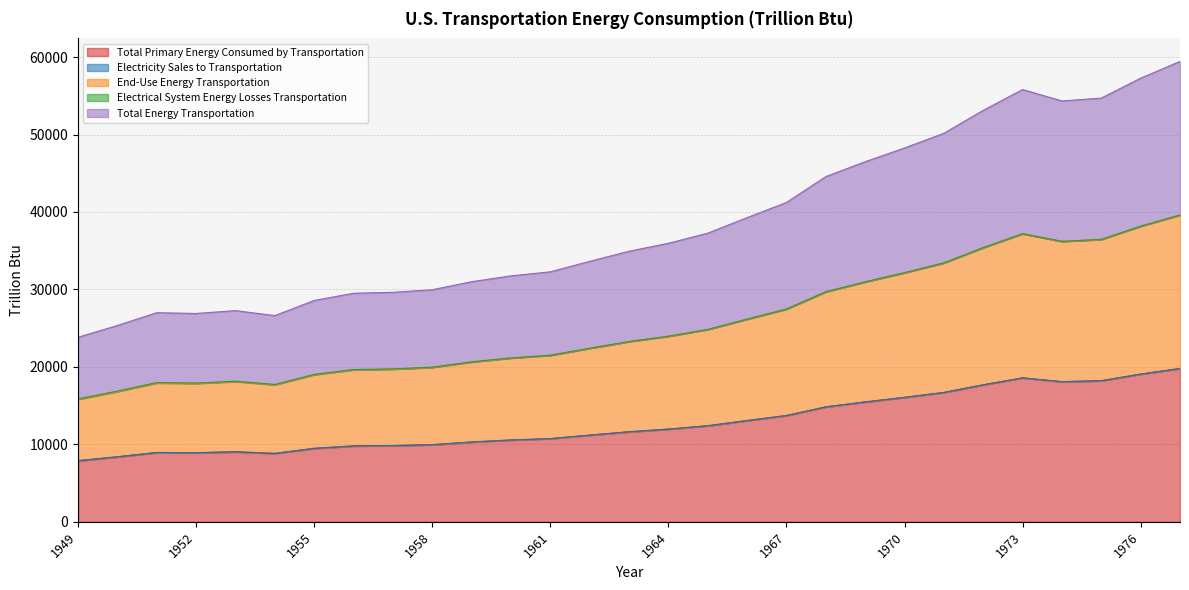

Reading left to right, transcribe all the data shown in this chart.

Total Primary Energy Consumed by Transportation: 7879.5	8383.4	8933.5	8906.9	9030.1	8822.6	9474.4	9790.3	9836.7	9952.0	10297.6	10559.6	10733.8	11184.9	11620.1	11963.3	12398.7	13067.6	13718.2	14831.3	15471.3	16061.9	16694.4	17682.2	18577.3	18087.2	18210.5	19066.7	19786.3
End-Use Energy Transportation: 15803.2	16813.2	17915.2	17857.4	18104.0	17685.2	18988.6	19617.8	19705.8	19933.1	20624.1	21140.2	21488.2	22390.2	23260.0	23946.6	24817.4	26154.4	27456.5	29683.0	30963.5	32145.2	33409.7	35385.2	37175.6	36193.9	36441.4	38153.6	39593.4
Total Energy Transportation: 23828.5	25344.1	26997.8	26896.7	27265.7	26621.9	28572.8	29508.1	29628.4	29959.2	30995.6	31752.5	32273.1	33624.9	34929.4	35959.2	37265.3	39270.3	41224.2	44565.4	46486.7	48261.3	50157.2	53120.0	55806.6	54330.8	54703.6	57272.2	59435.1